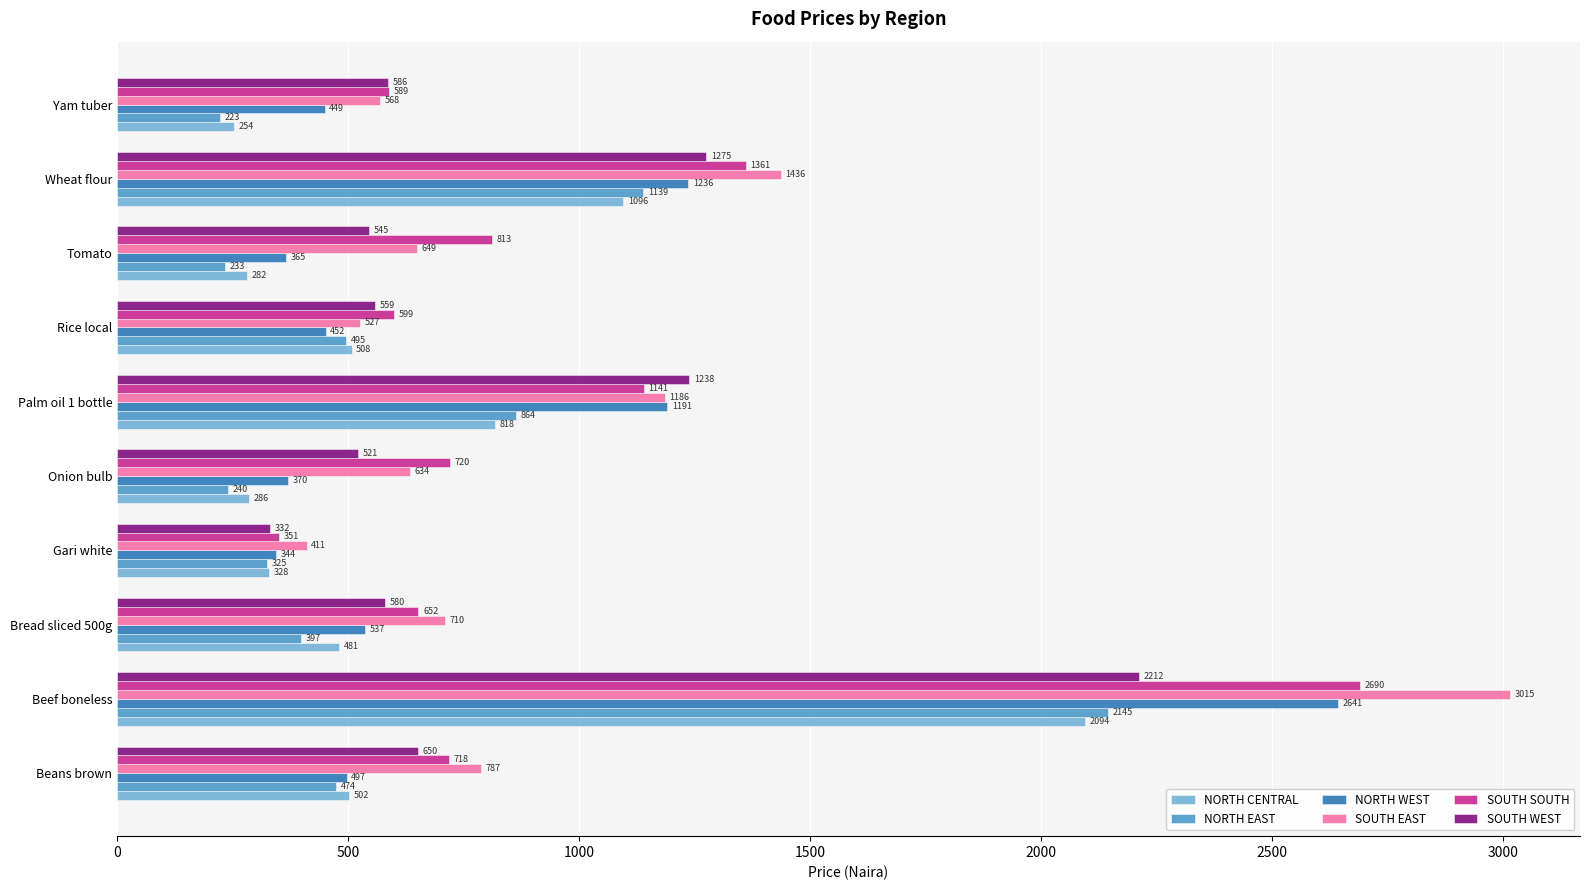

How many distinct data groups are displayed?

6